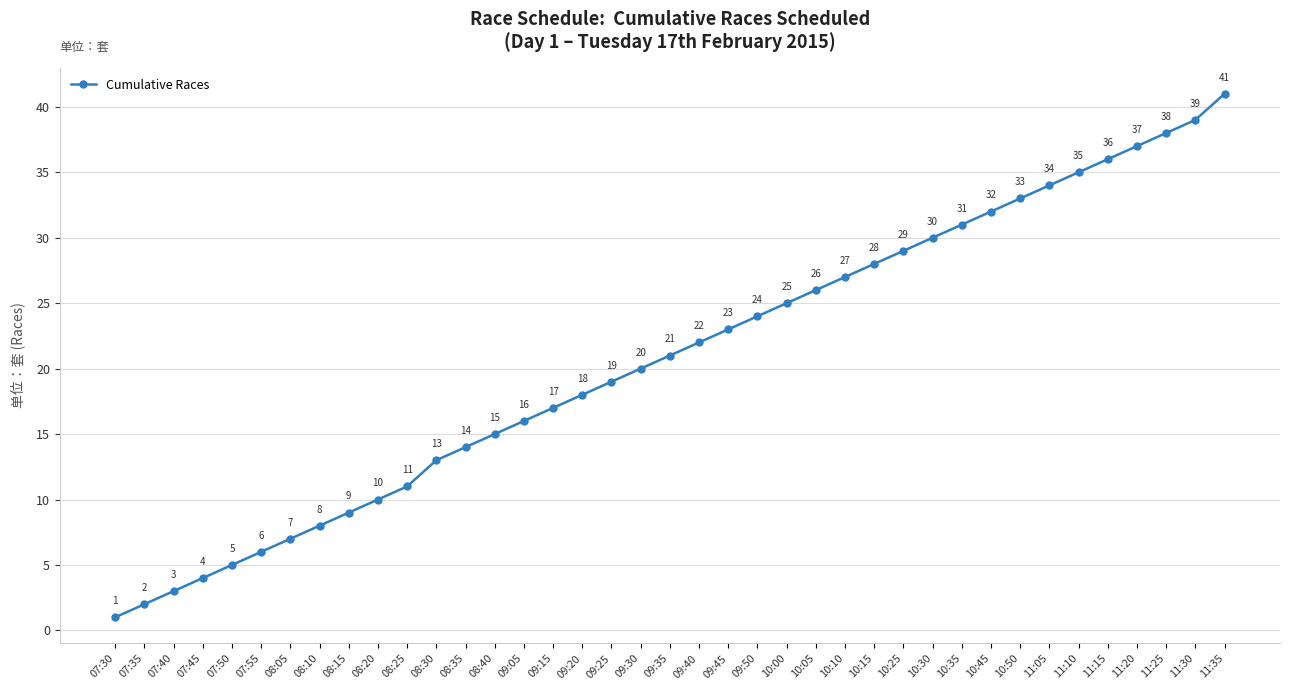

What is the average value?

21